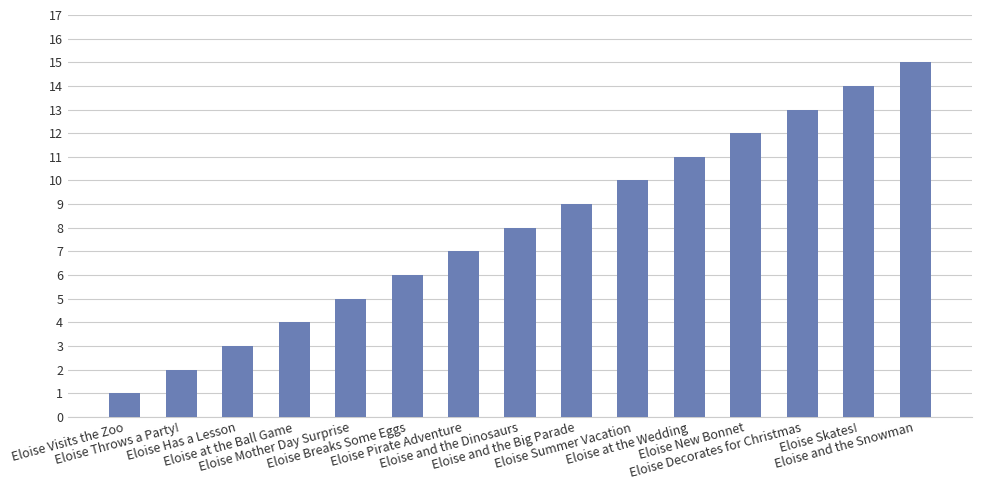

What is the label of the 3rd bar from the right?

Eloise Decorates for Christmas